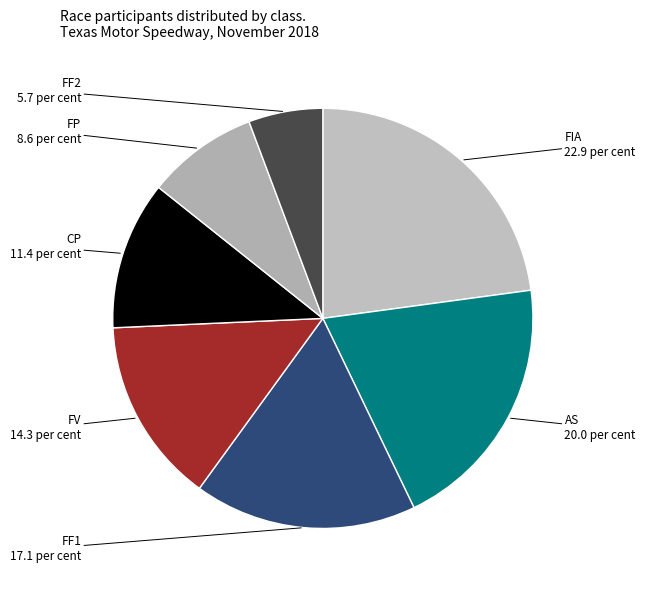

Which has a higher value, FIA or FV?

FIA